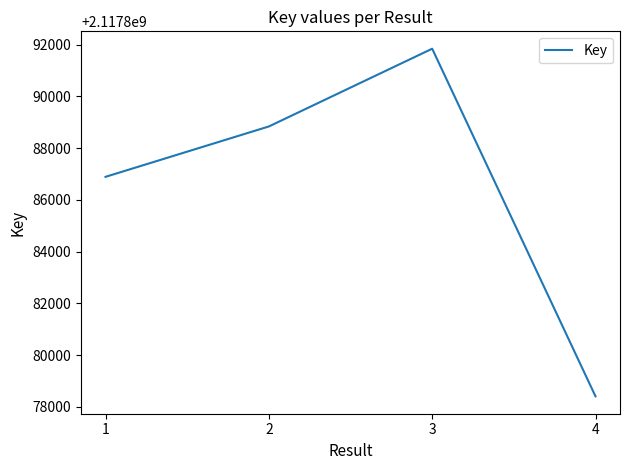

What is the difference between the values at 4 and 1?

8484